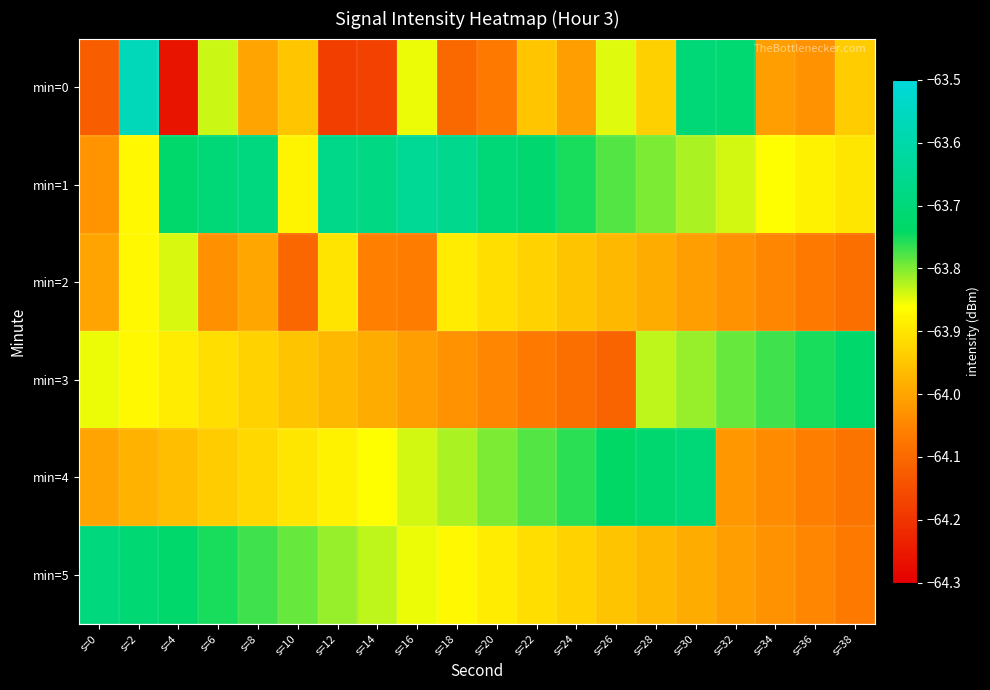

Which series has the largest range (max minus min)?

min=0